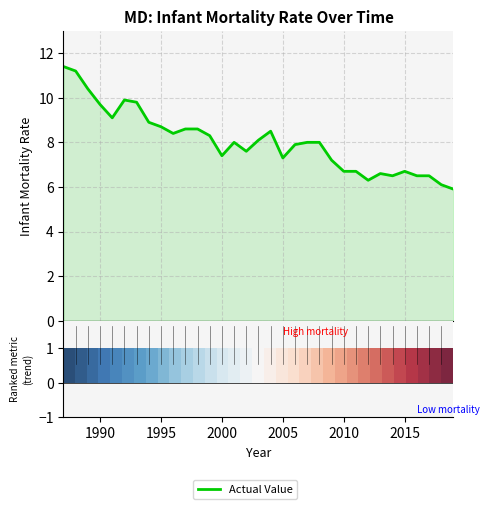

What is the difference between the maximum and minimum values?

5.5